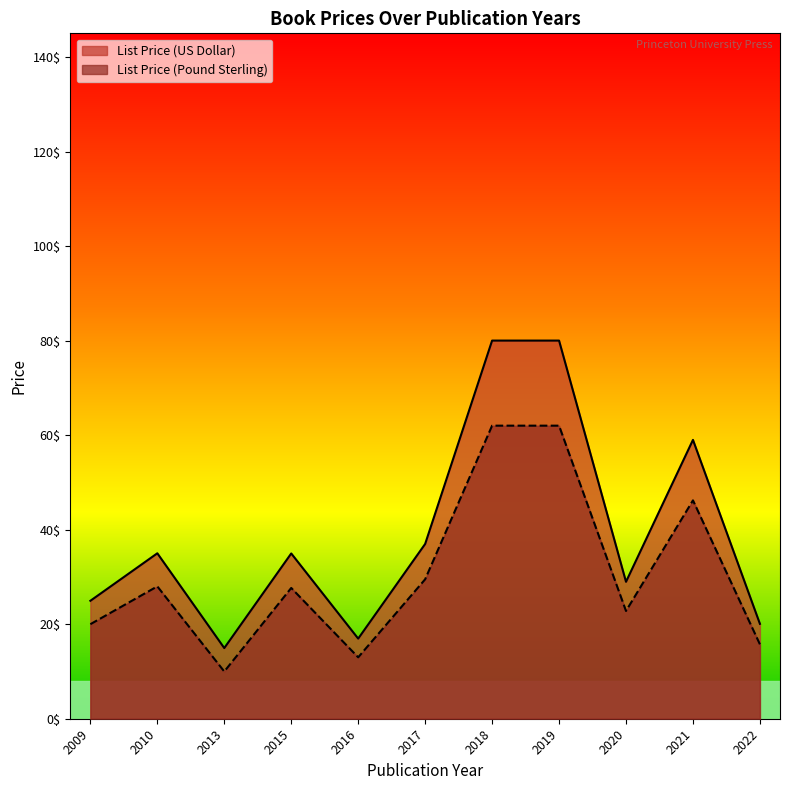

Where is the first local minimum for List Price (Pound Sterling)?

2013